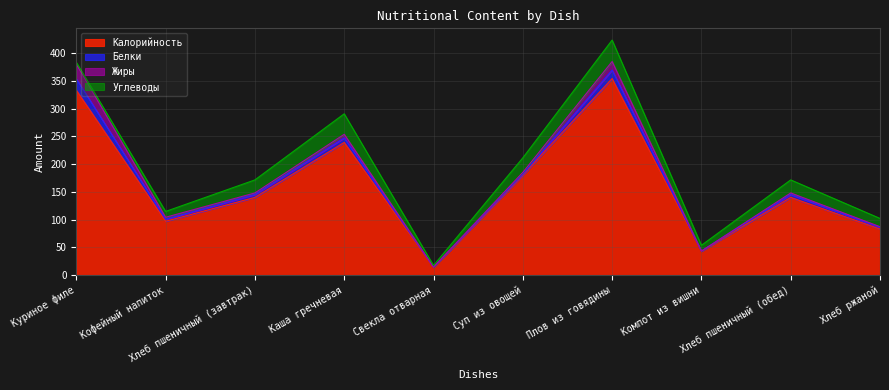

What position from the right is Каша гречневая?

7